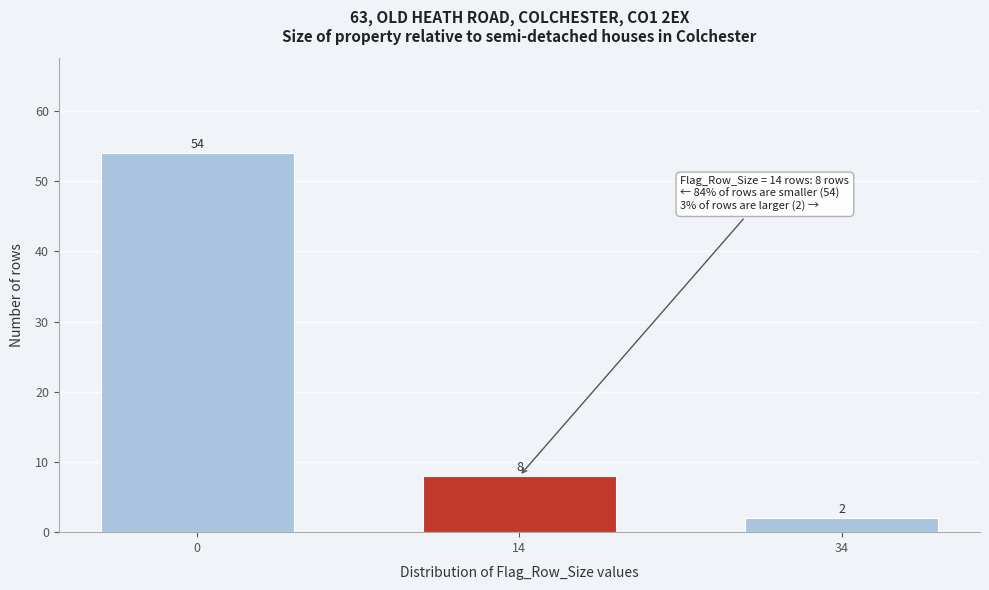

Reading left to right, list all the values displayed in this chart.

54	8	2